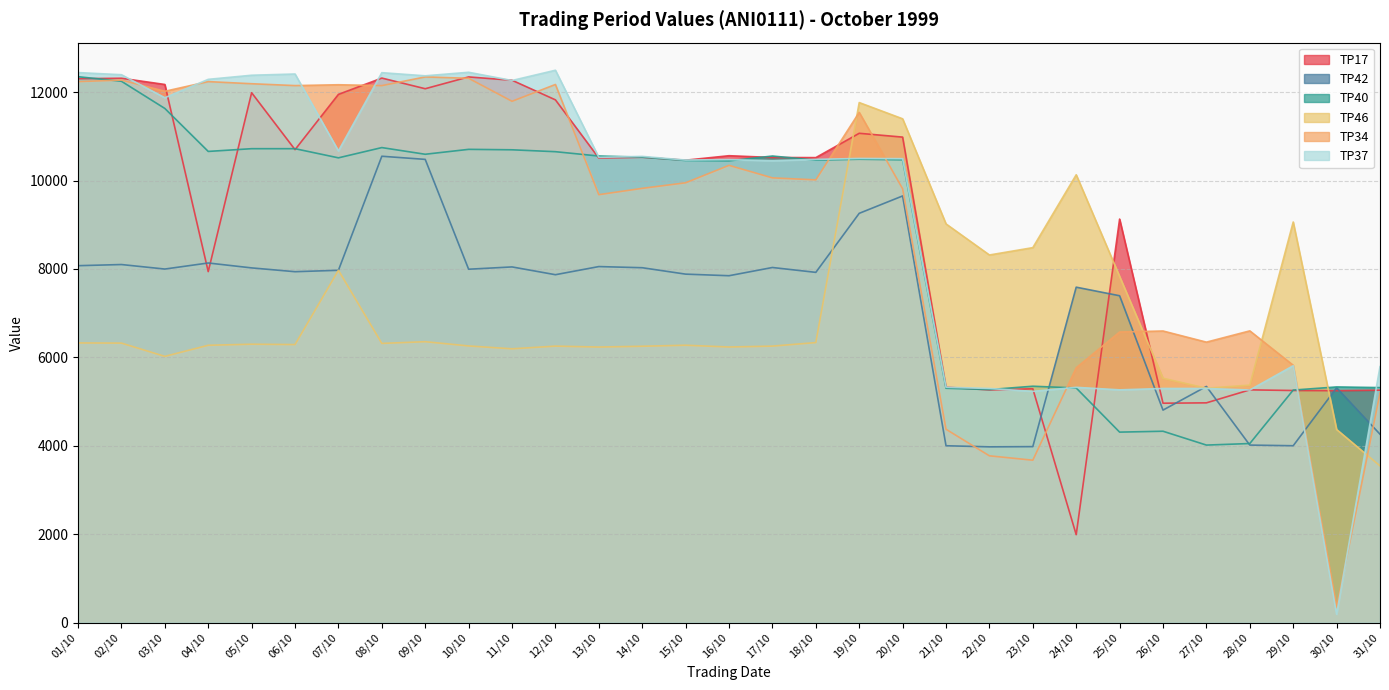

Is it true that TP37 equals 10463 at 15/10?

True